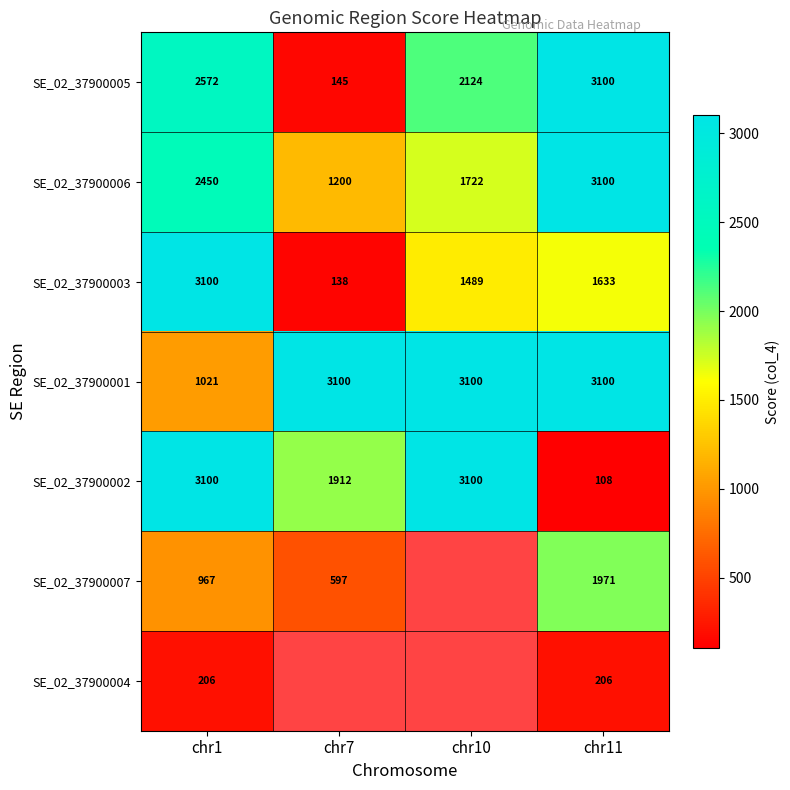

How many data points in SE_02_37900002 are less than 3100?

2